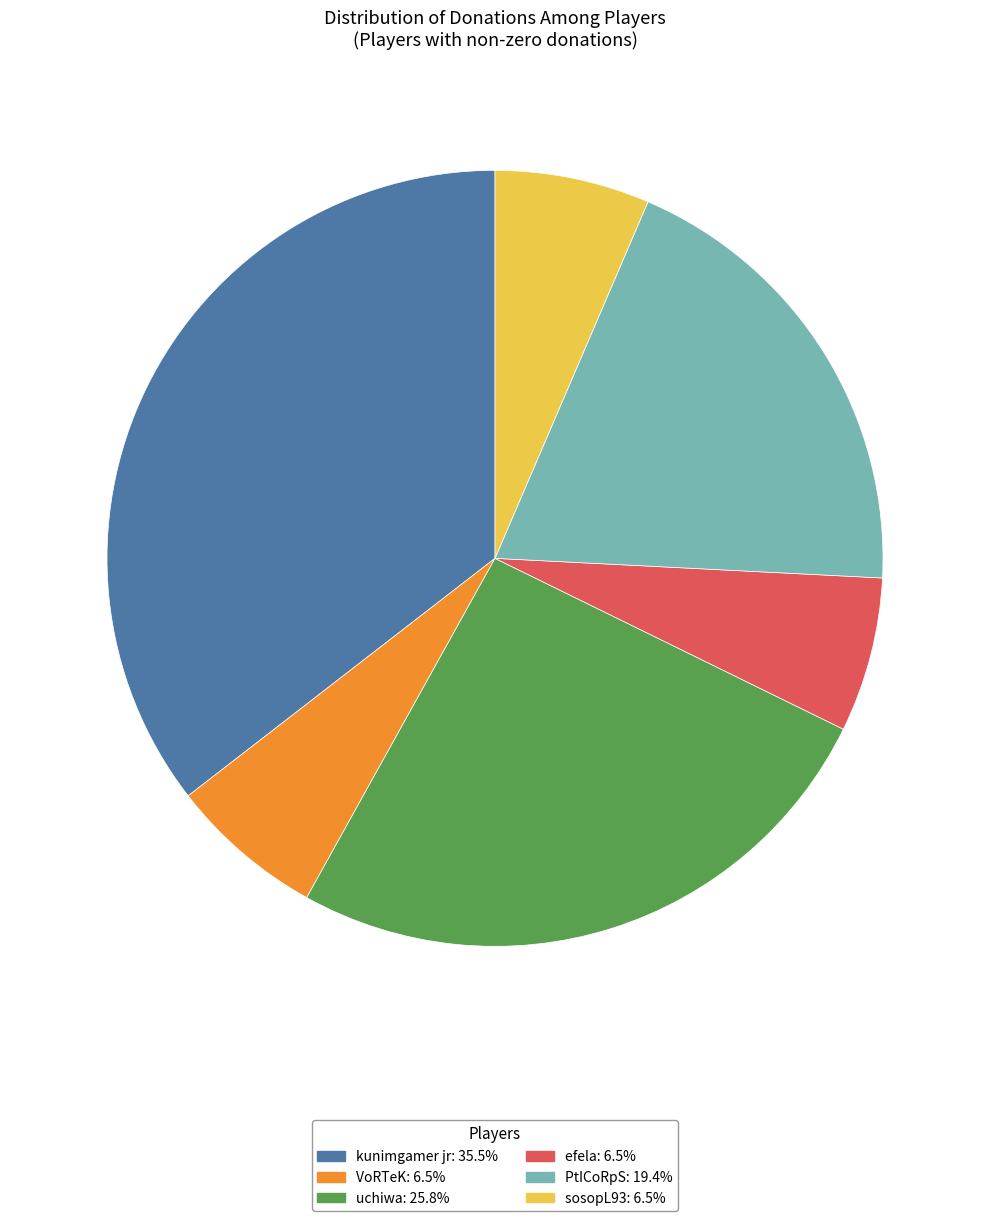

Does any single category account for the majority?

No